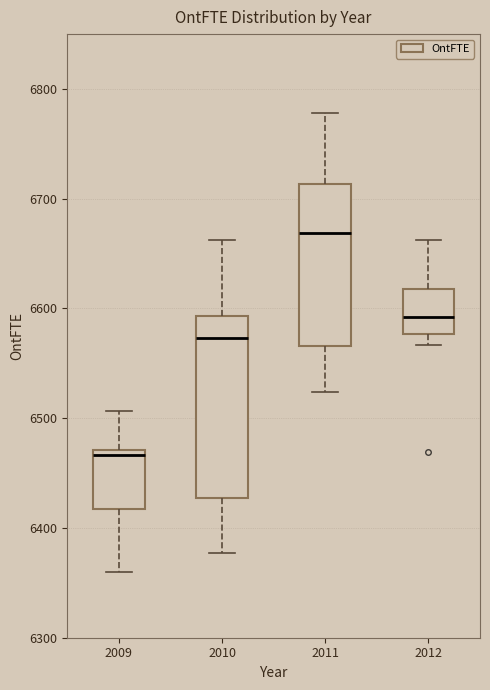

Which box is the tallest, from its lower edge to its upper edge?

2010